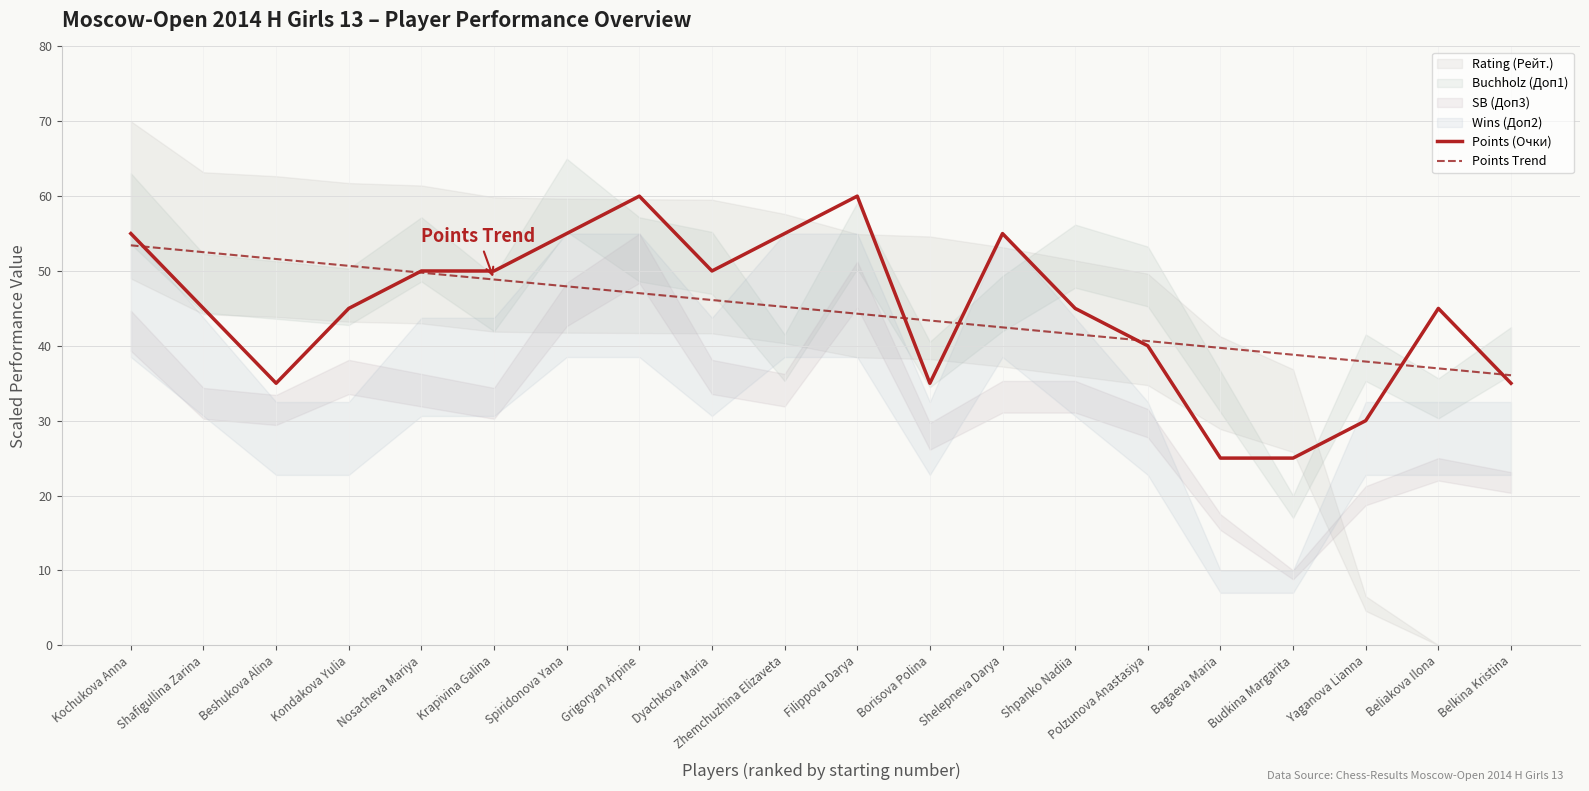

How many data points does each series have?

20